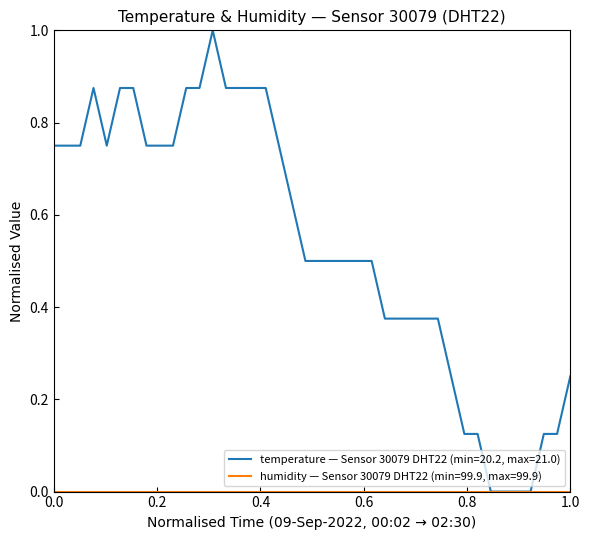

Which series has the largest total across all categories?

temperature — Sensor 30079 DHT22 (min=20.2, max=21.0)